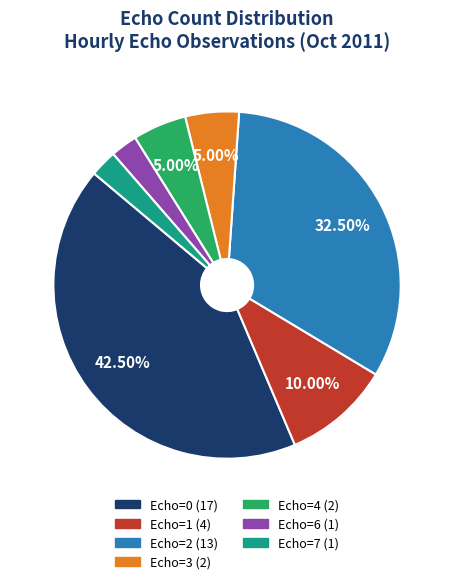

To the nearest percent, what is the average slice percentage?

14%